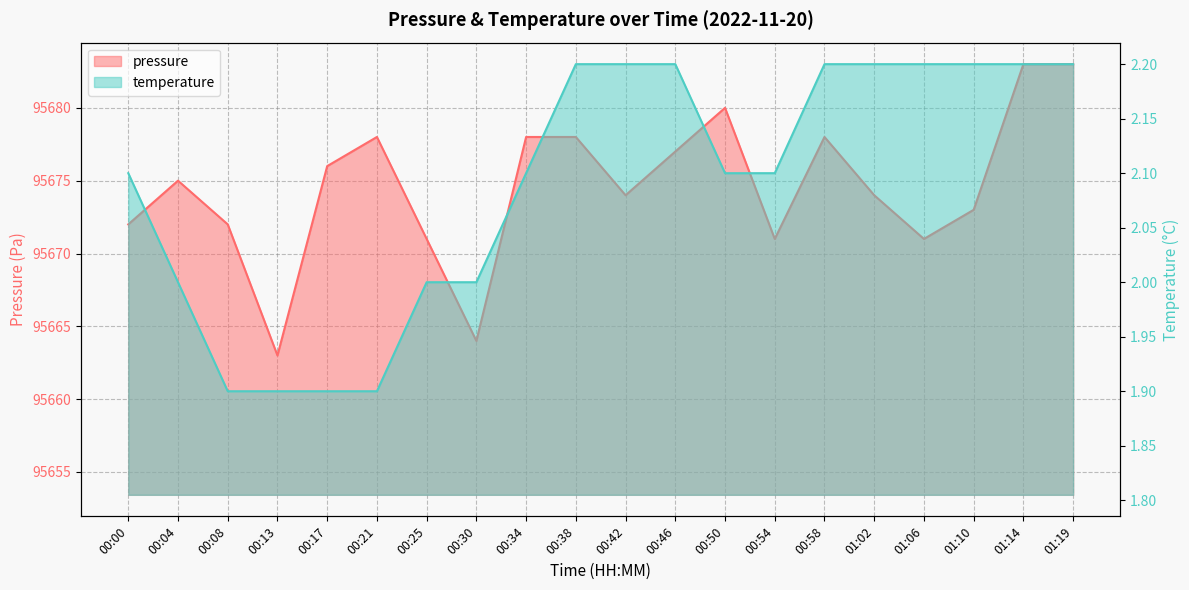

True or false: pressure has more than 2 interior local peaks.

True